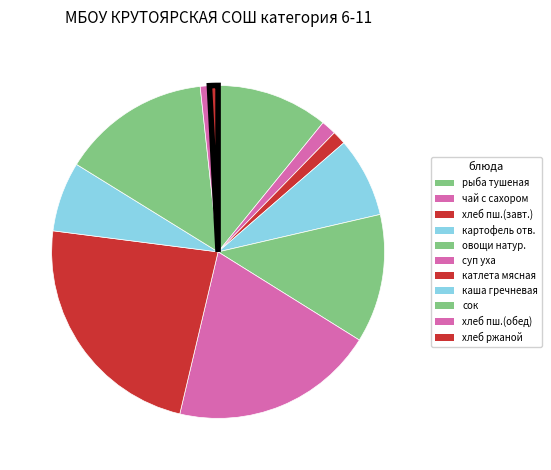

How many segments does this pie chart have?

11